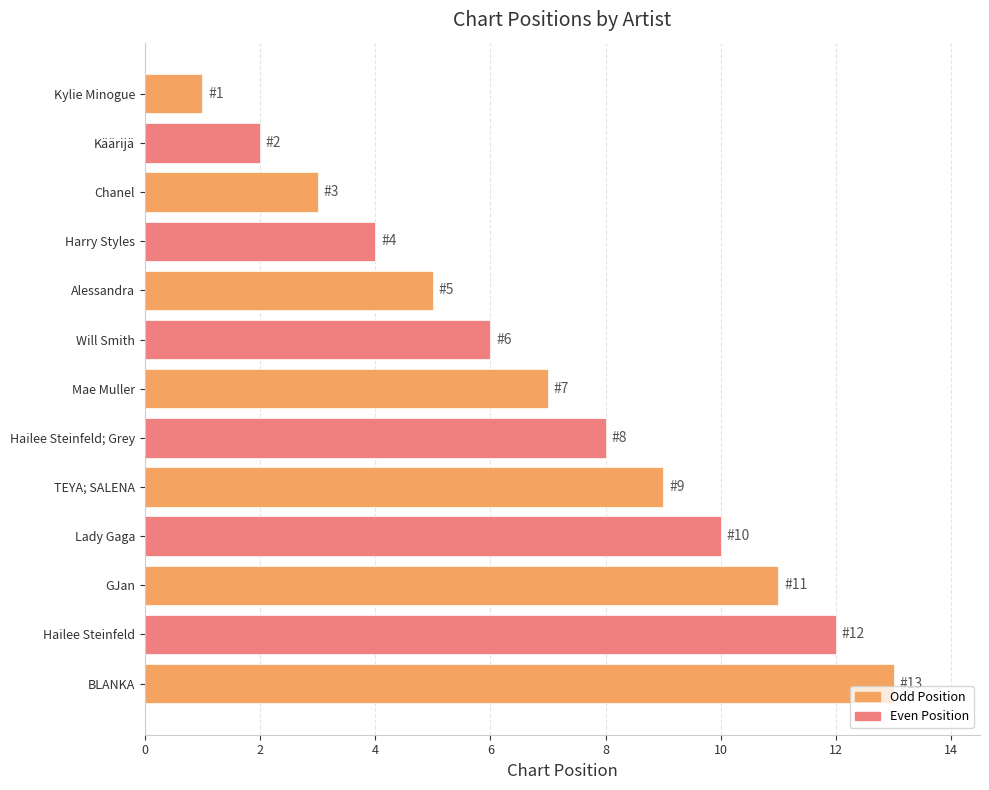

What is the sum of all values?

91